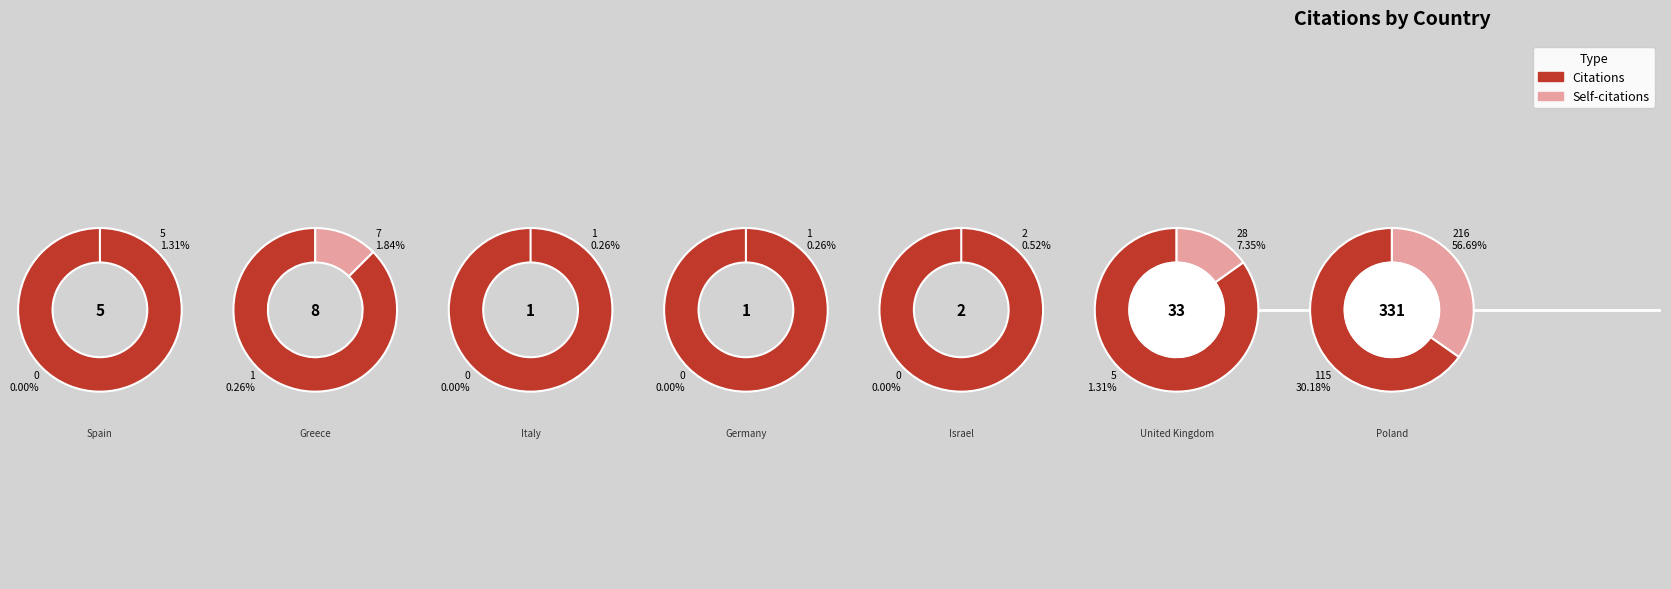

Is it true that Poland is 74% of the pie?

False